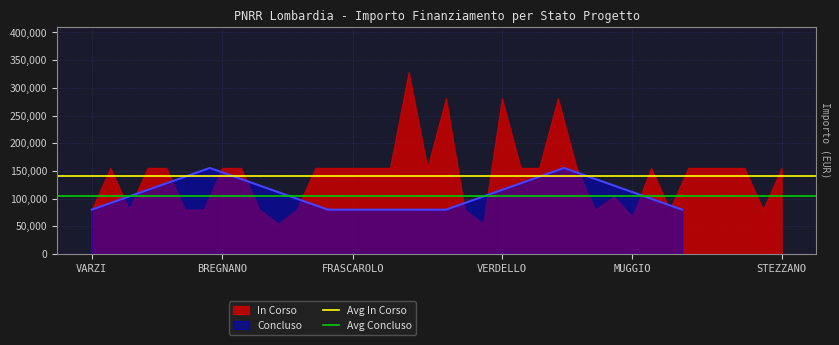

What is the lowest value of the Avg Concluso series?

105026.0